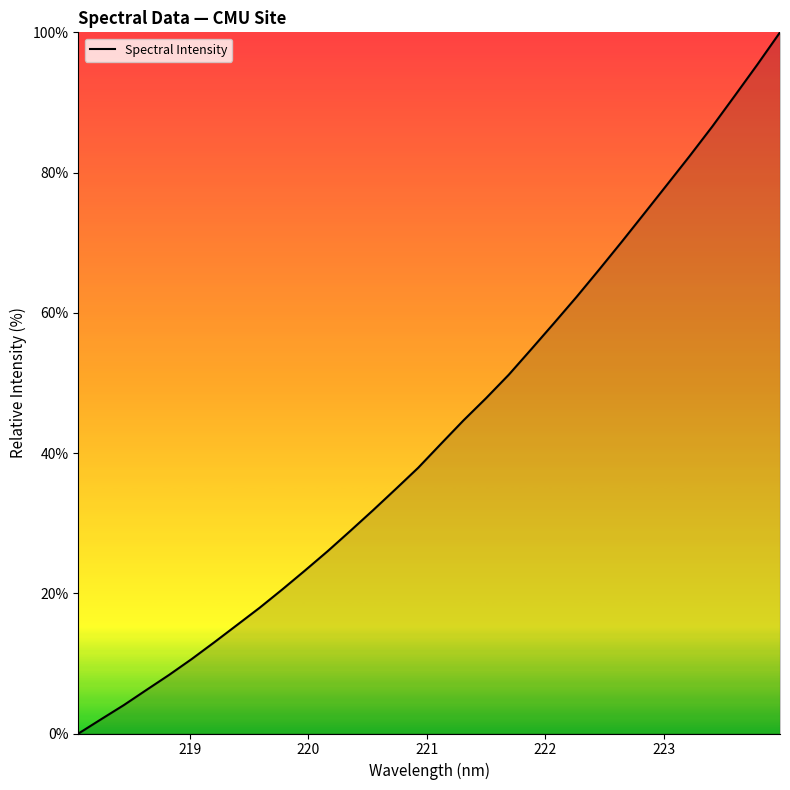

What is the difference between the maximum and minimum values?

100.0